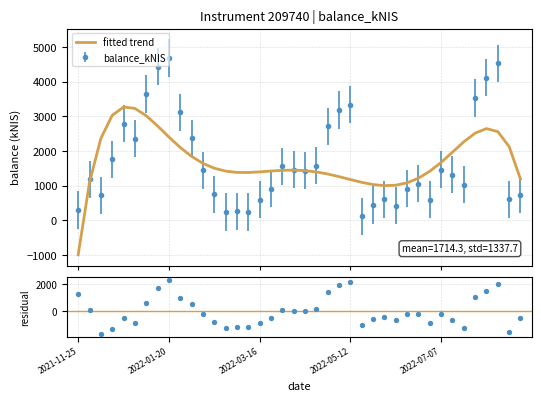

What is the maximum value for balance_kNIS?

4683.4